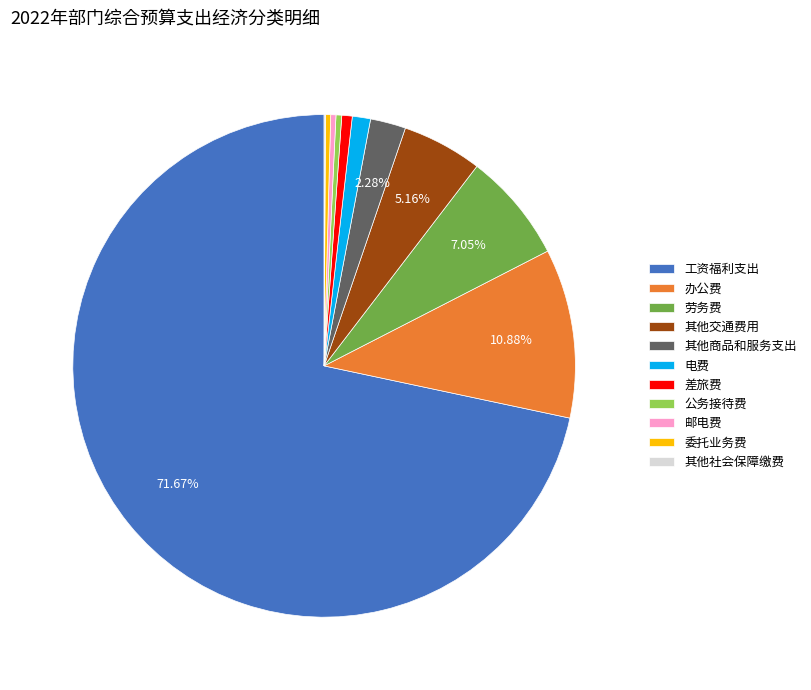

Is the sum of 劳务费 and 差旅费 greater than half?

No